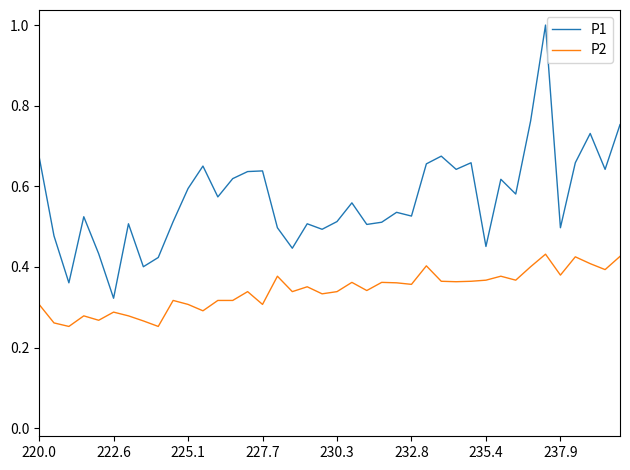

True or false: P1 and P2 intersect in this chart.

False